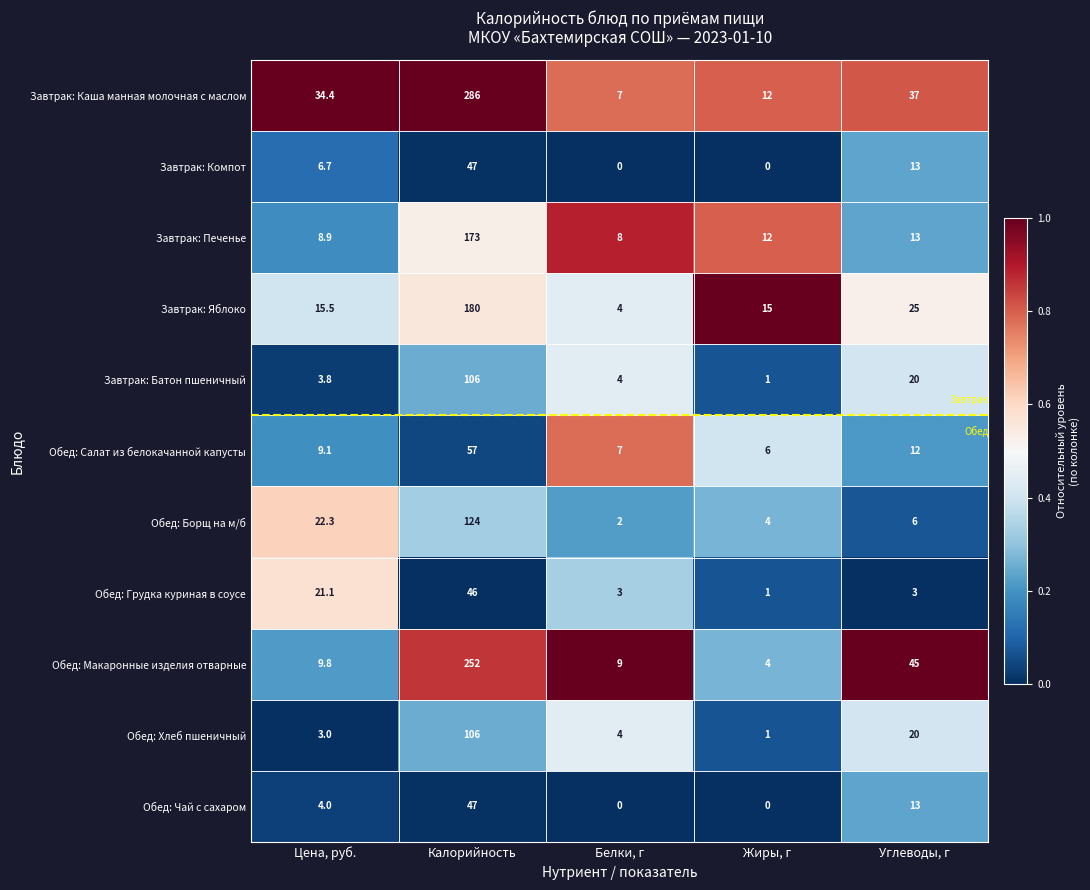

What is the difference between the maximum and second lowest values in the Завтрак: Яблоко series?

165.0